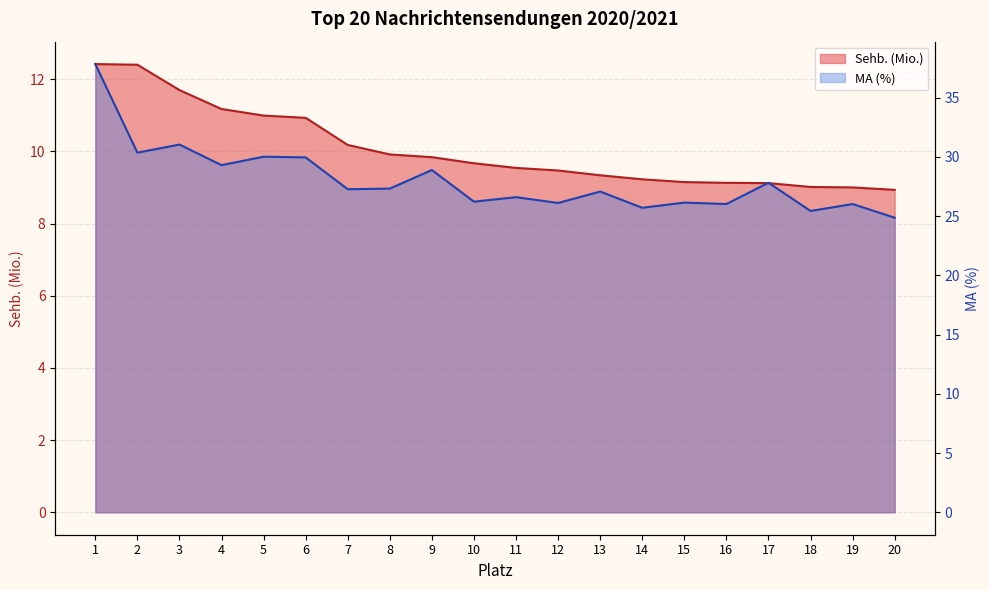

What is the maximum value for Sehb. (Mio.)?

12.4